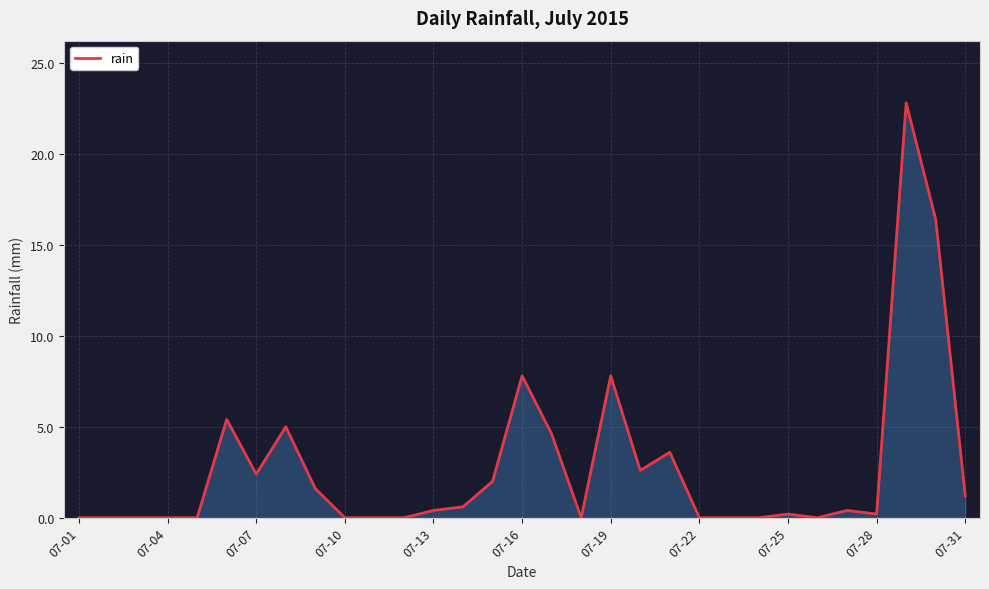

What is the difference between the second highest and minimum values?

16.4